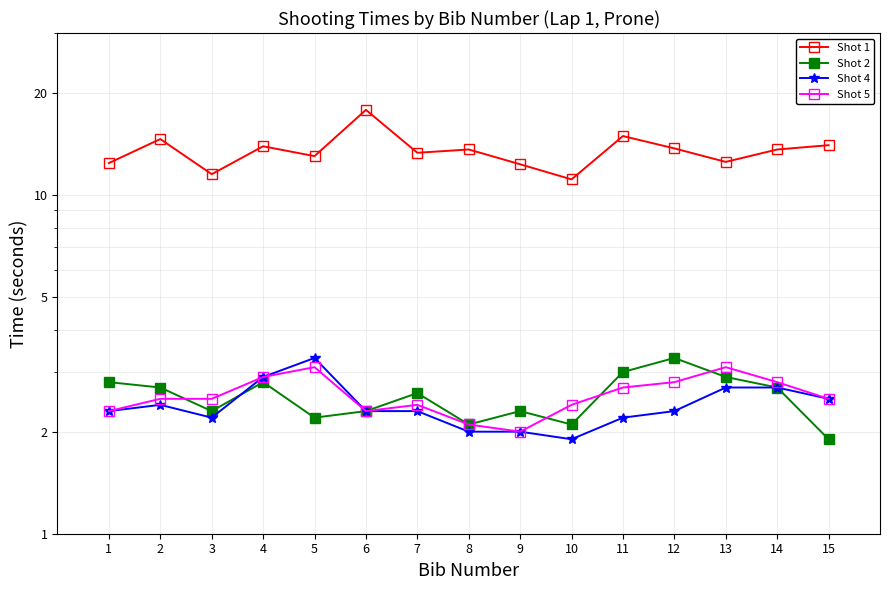

True or false: Shot 1 has more than 0 points higher than both neighbors.

True